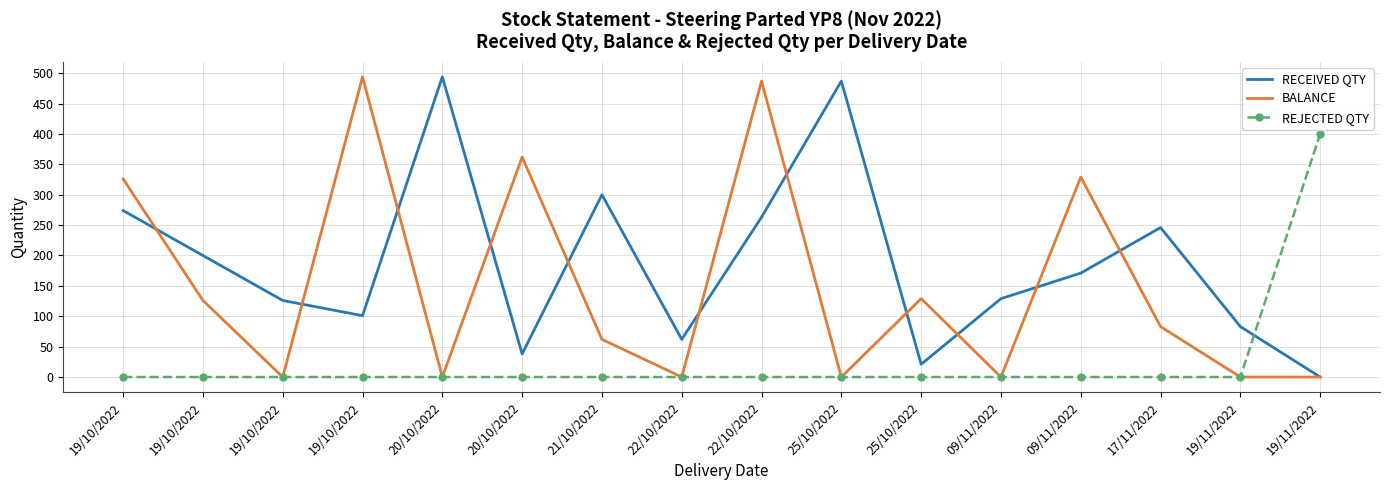

What are all the series names shown in the legend?

RECEIVED QTY, BALANCE, REJECTED QTY